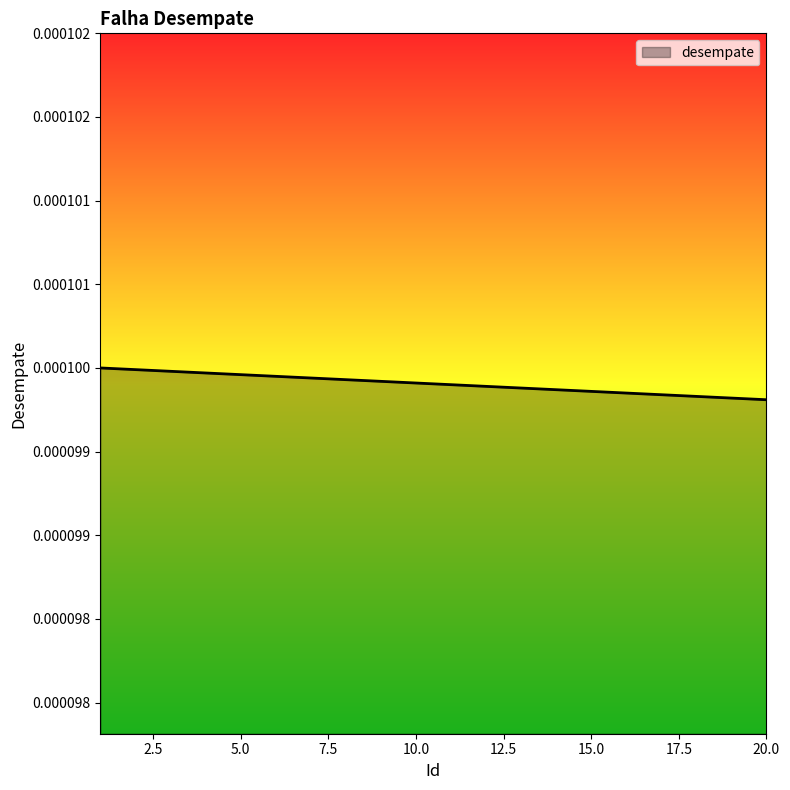

Is this an area chart (filled region under the line)?

Yes